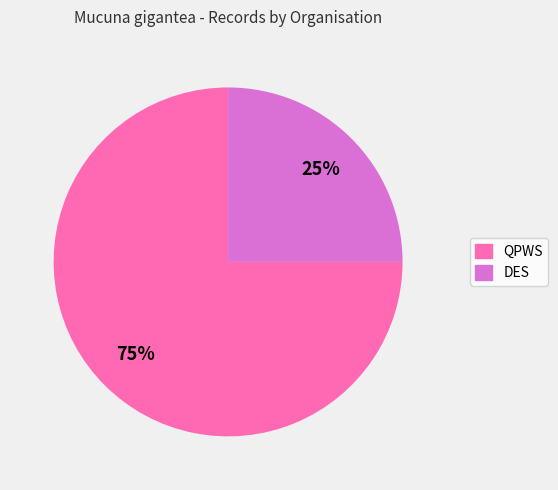

How many segments does this pie chart have?

2